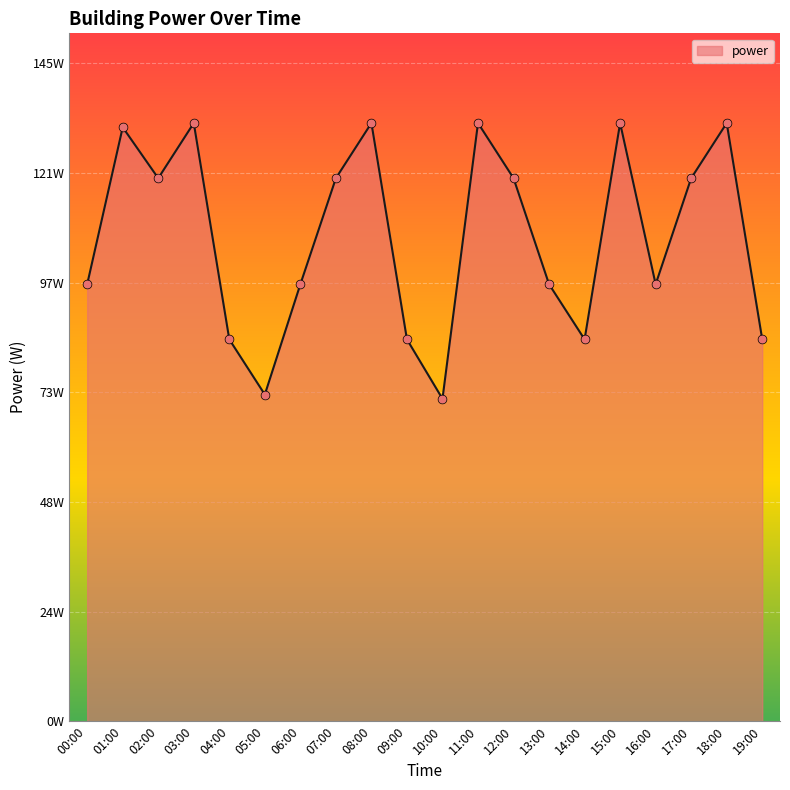

Is this an area chart (filled region under the line)?

Yes